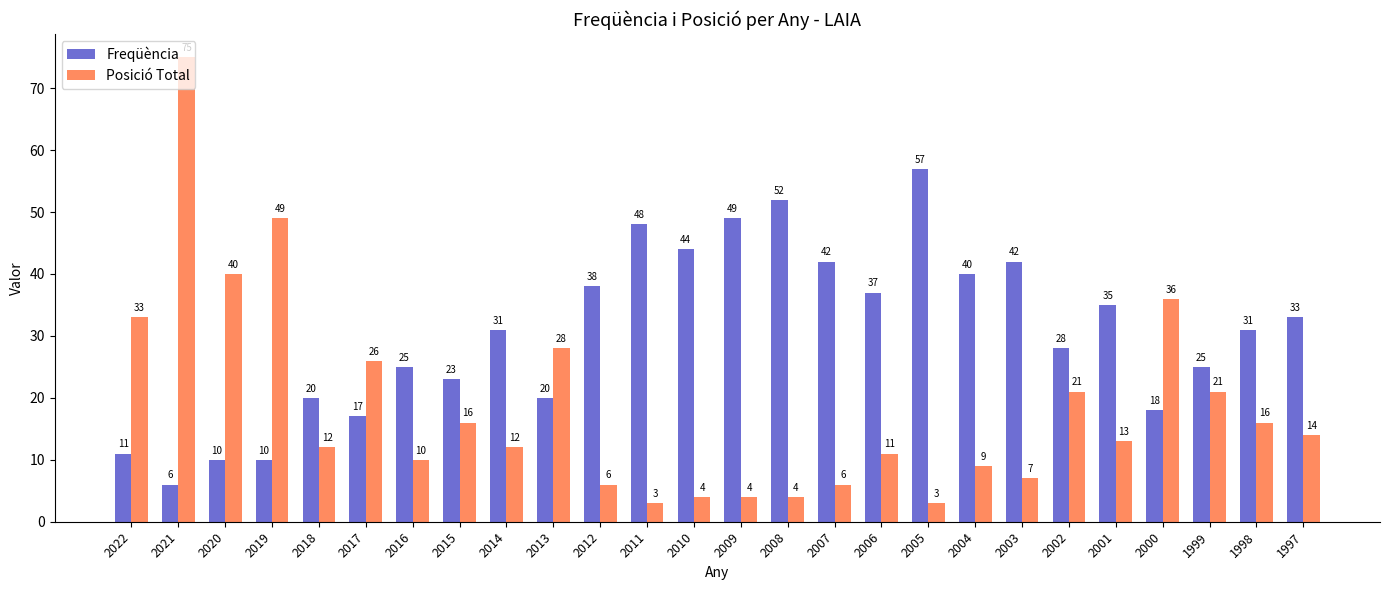

At how many categories does at least one series exceed 29?

19